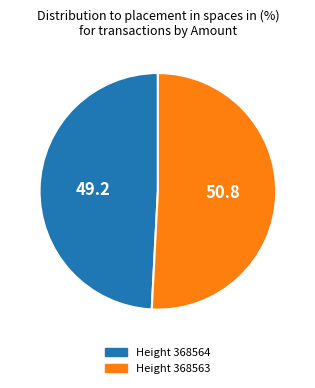

Is there any slice that represents more than half of the pie?

Yes